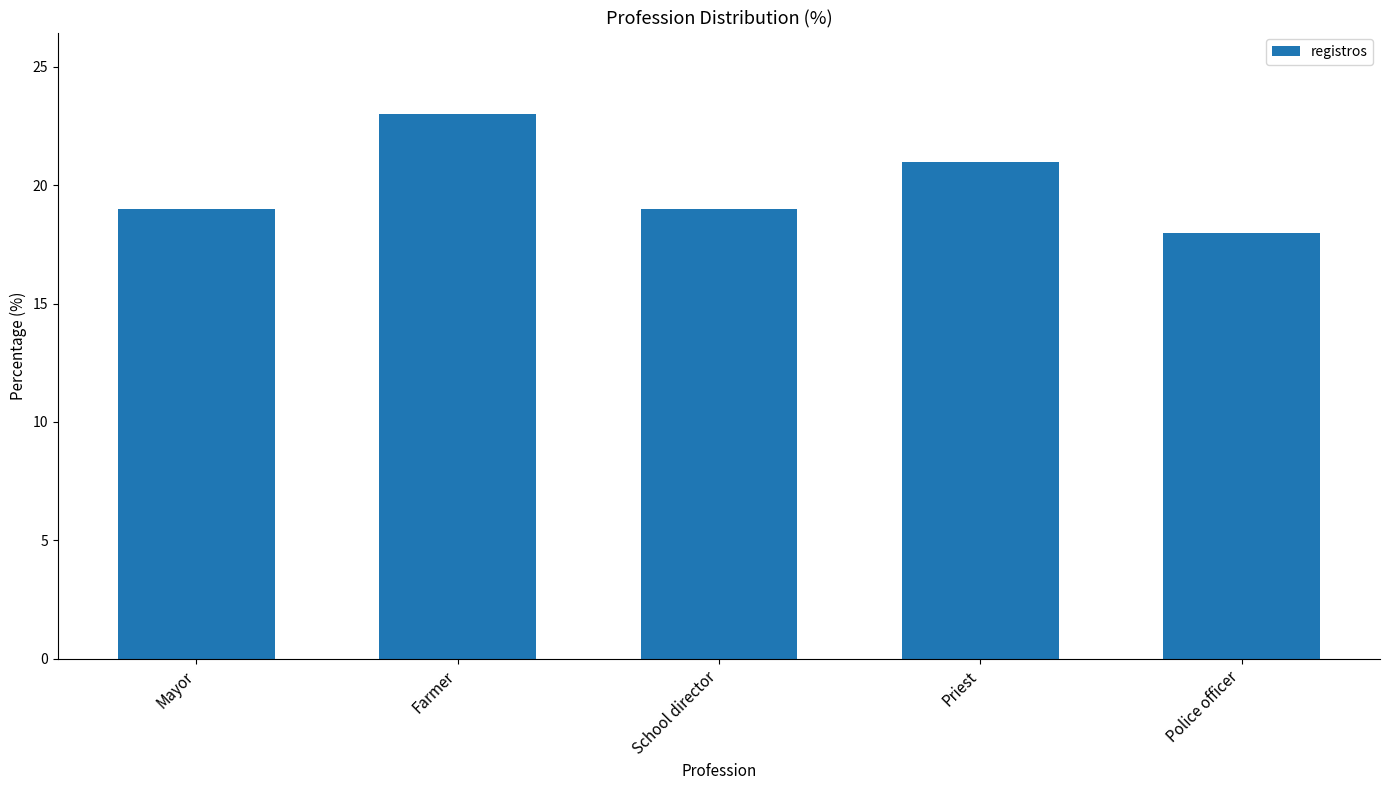

What is the approximate value at School director?

19